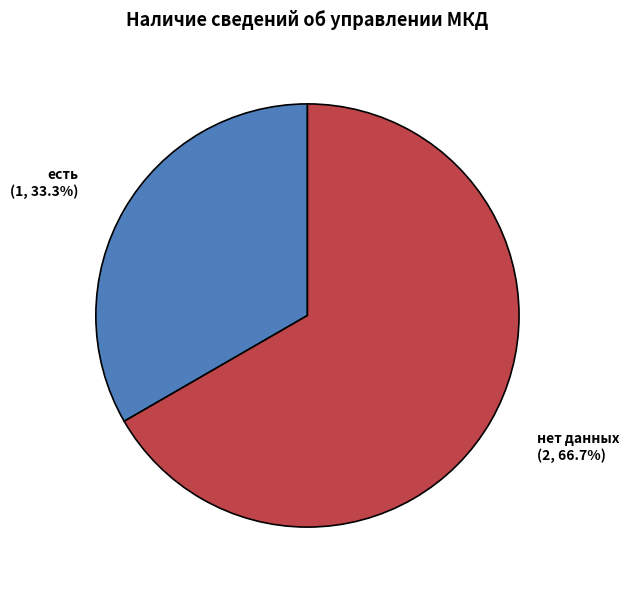

True or false: нет данных accounts for 67% of the total.

True